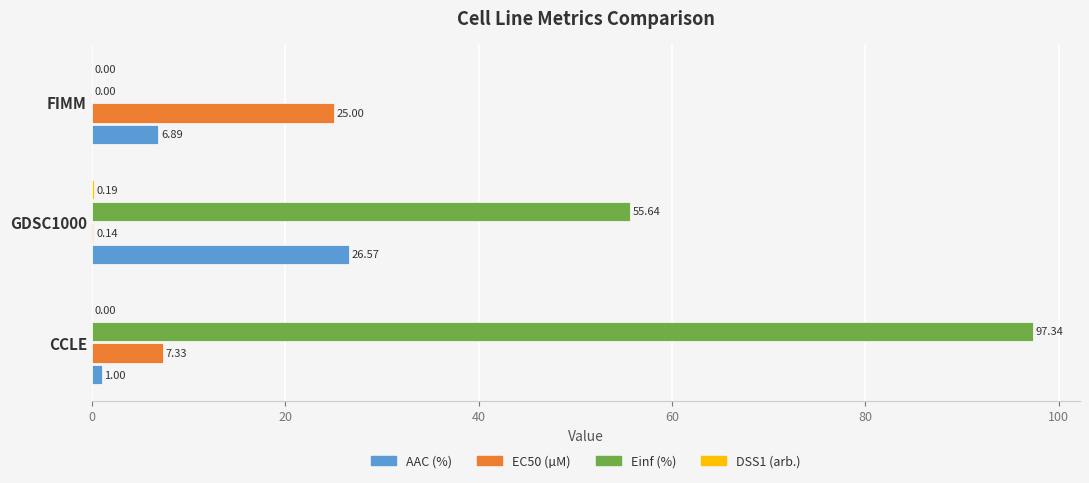

At which label is AAC (%) closest to 13?

FIMM